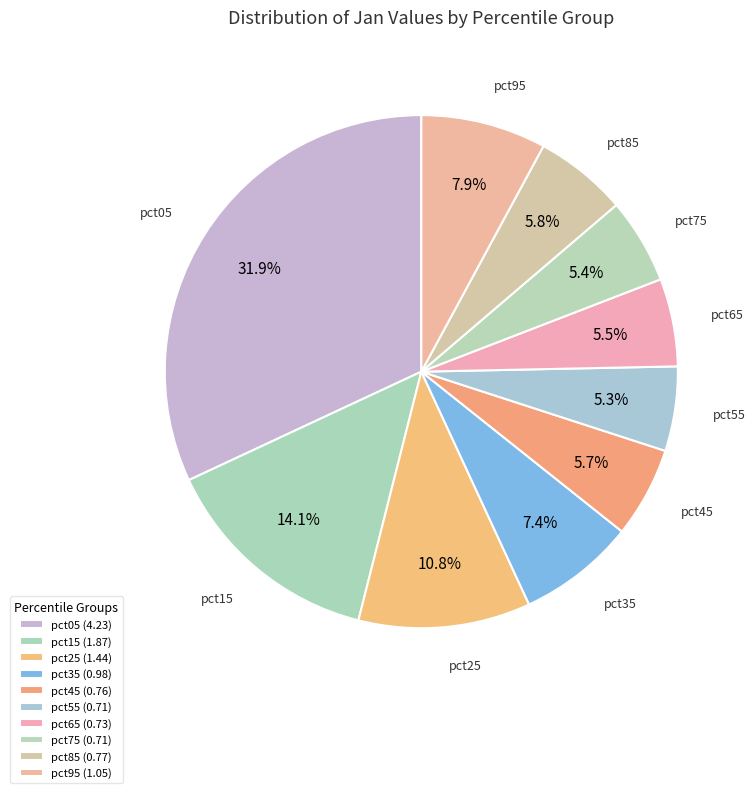

What percentage do pct45 and pct65 together represent?

11.2%